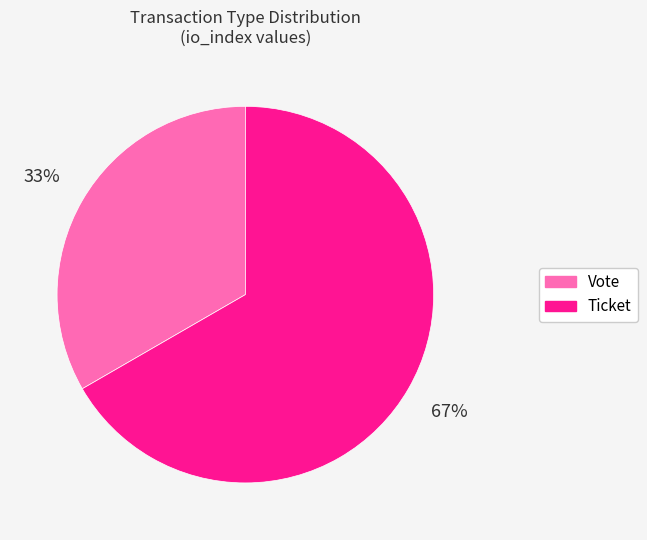

To the nearest percent, what is the combined percentage of Ticket and Vote?

100%